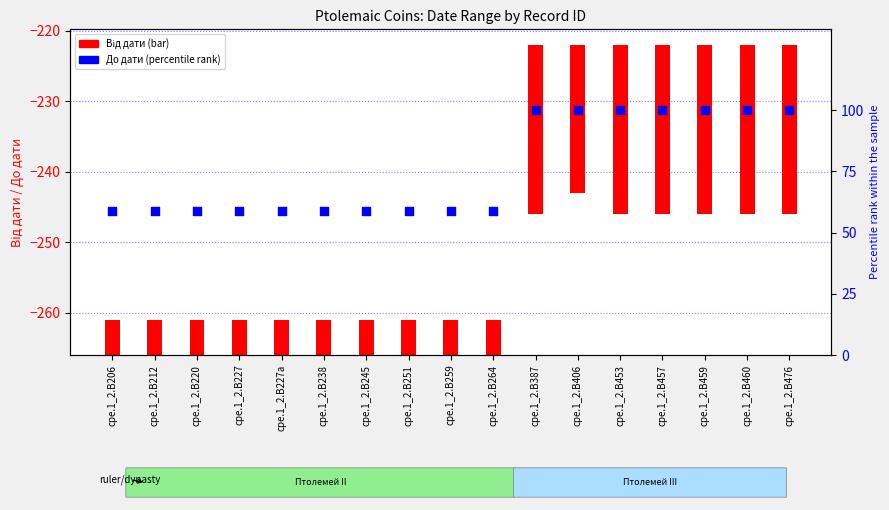

Between cpe.1_2.B457 and cpe.1_2.B245, which is larger?

cpe.1_2.B457